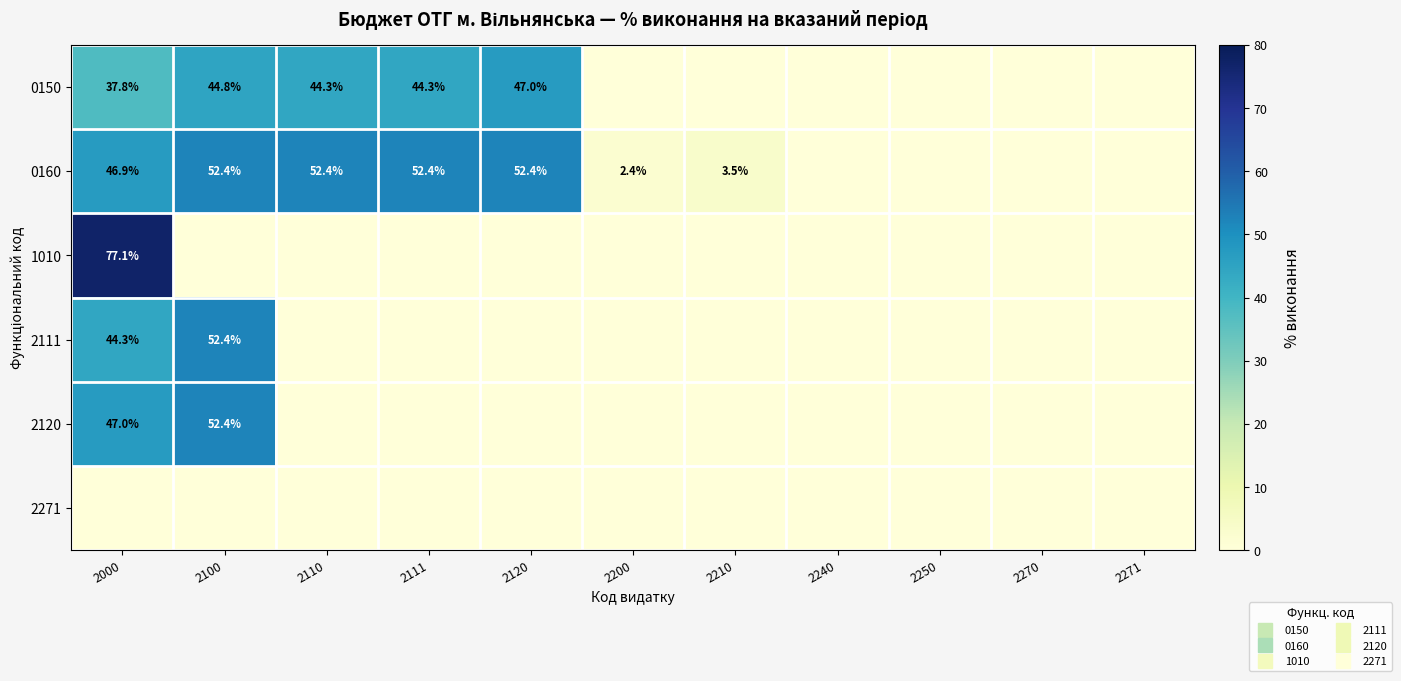

Between 2270 and 2210, which is larger?

2270